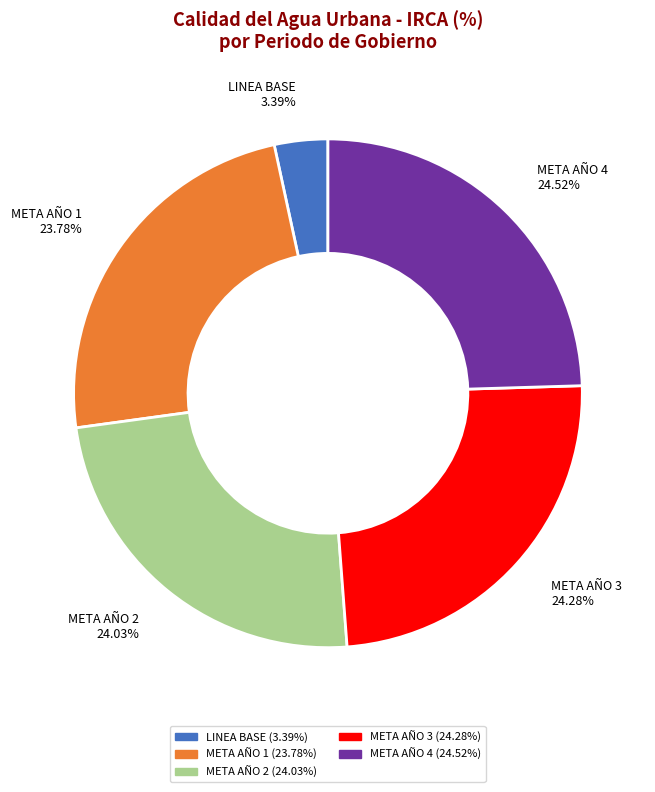

Is it true that META AÑO 4 is 10% of the pie?

False